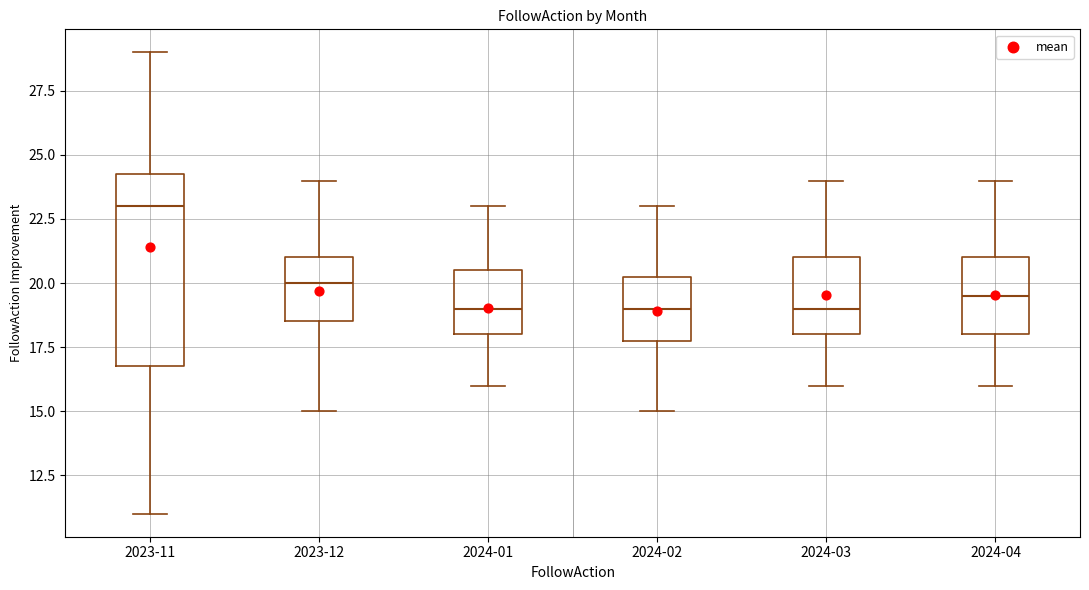

Which box is the tallest, from its lower edge to its upper edge?

2023-11